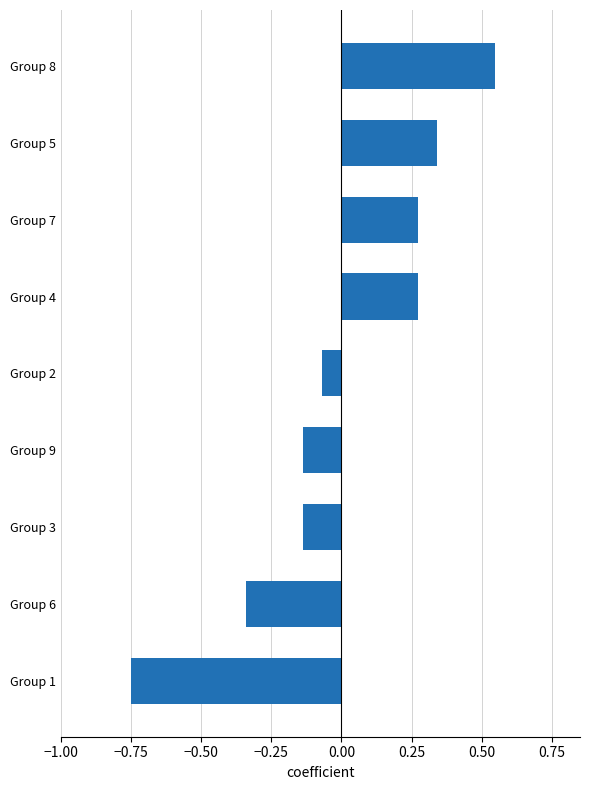

How many bars are there in total?

9